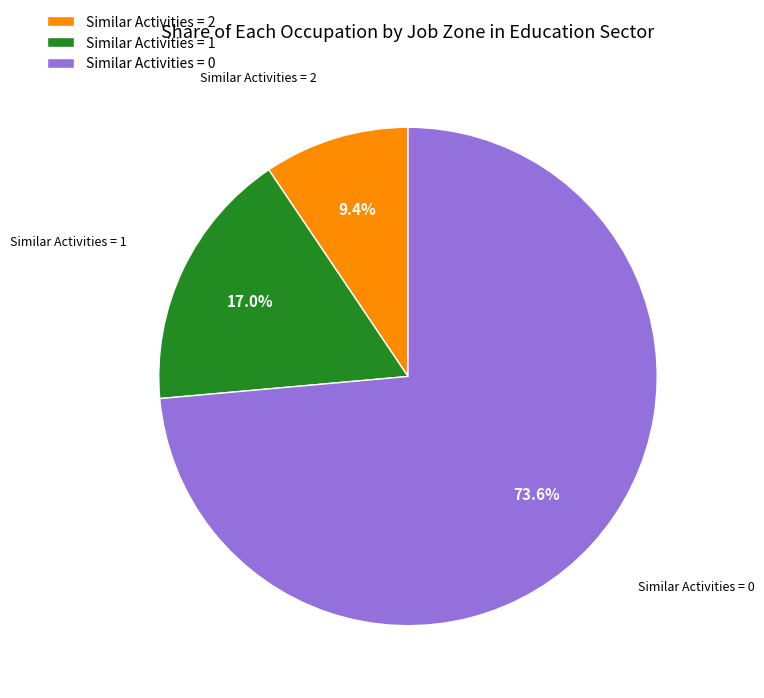

How many segments does this pie chart have?

3